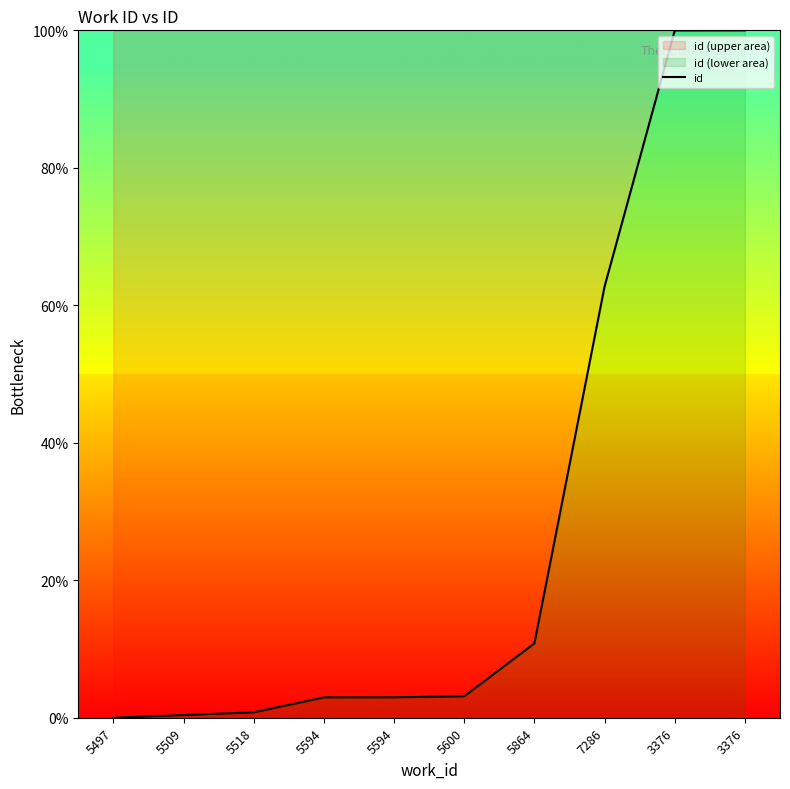

Which category has the highest value across all series?

3376